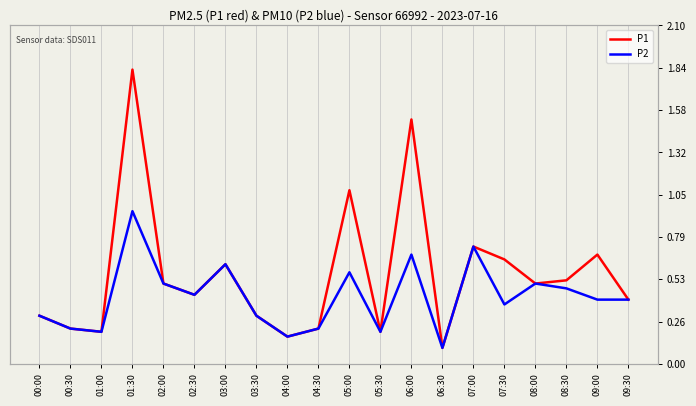

In P1, how many points are higher than both neighbors (excluding endpoints)?

6